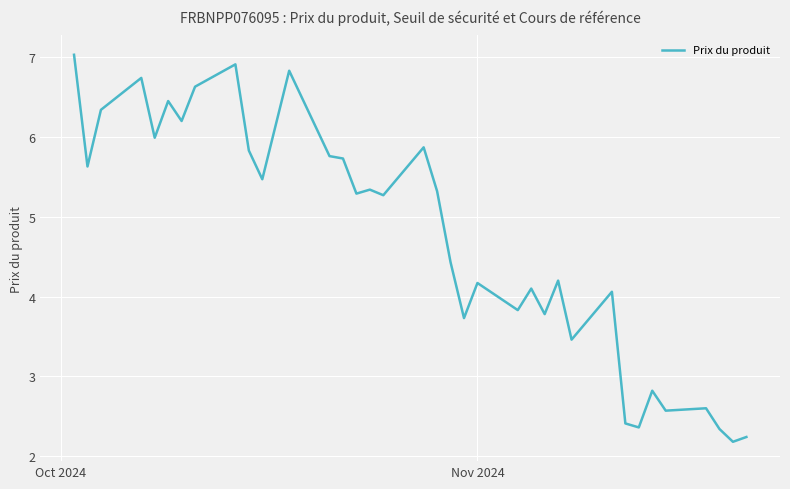

What is the maximum value shown in the chart?

7.0